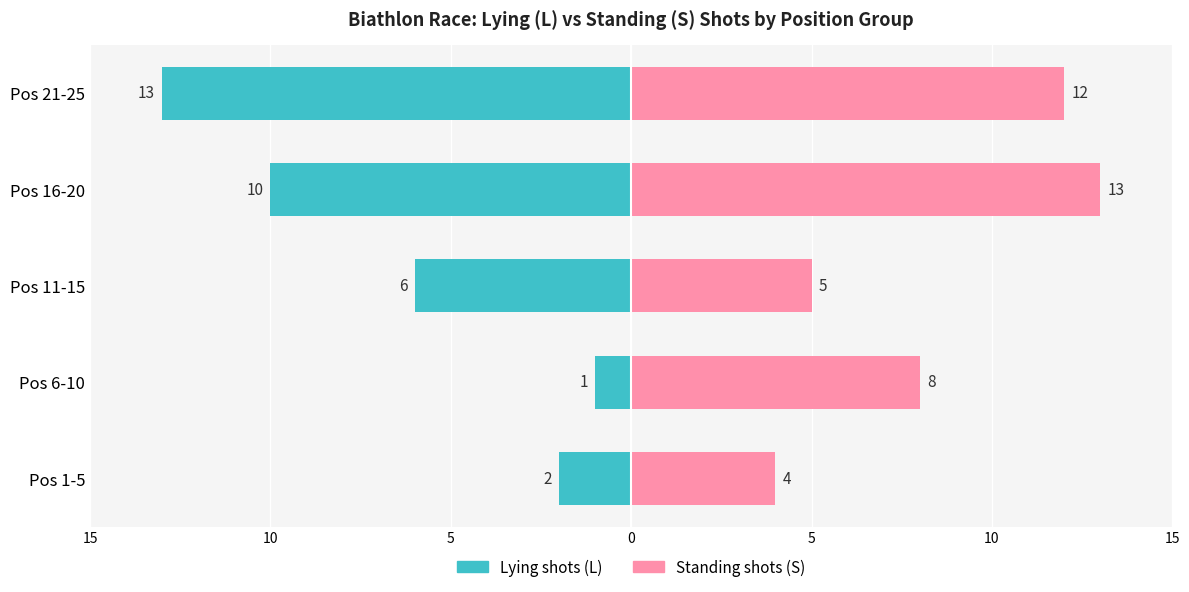

How many data points in Standing shots (S) are less than 8?

2